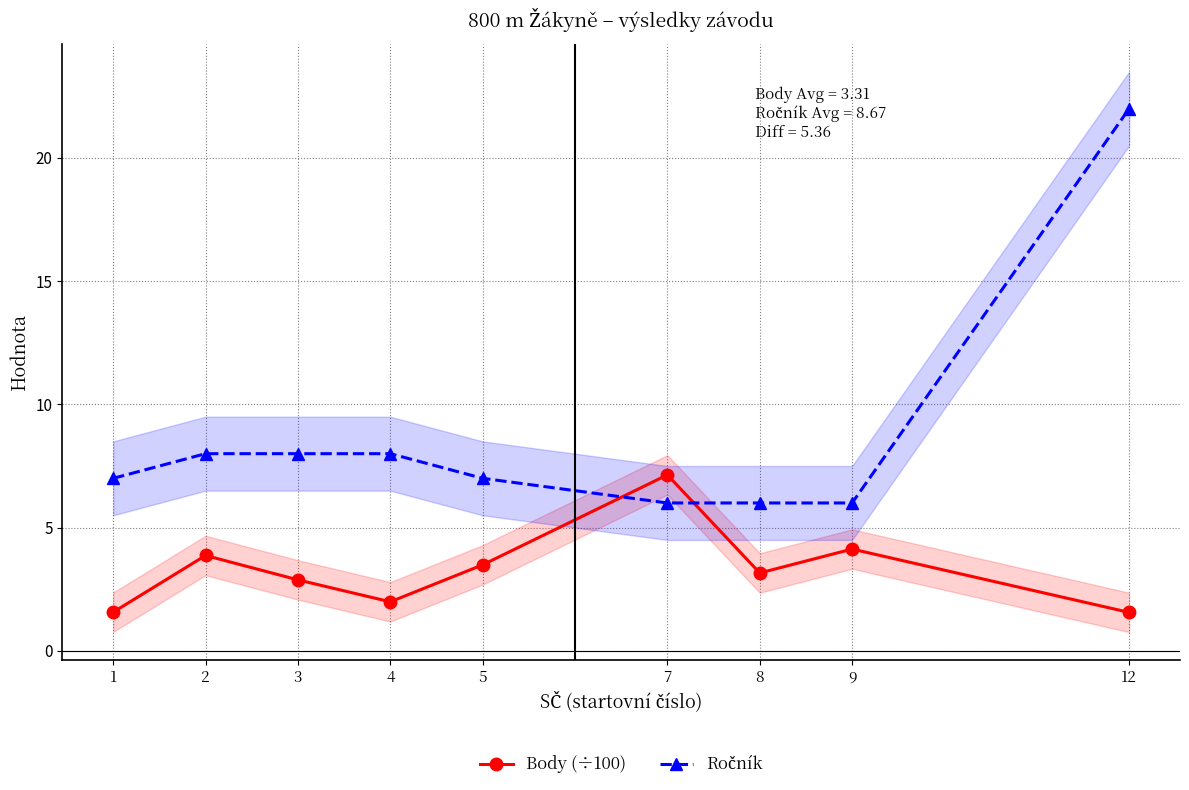

Which series has the largest range (max minus min)?

Ročník